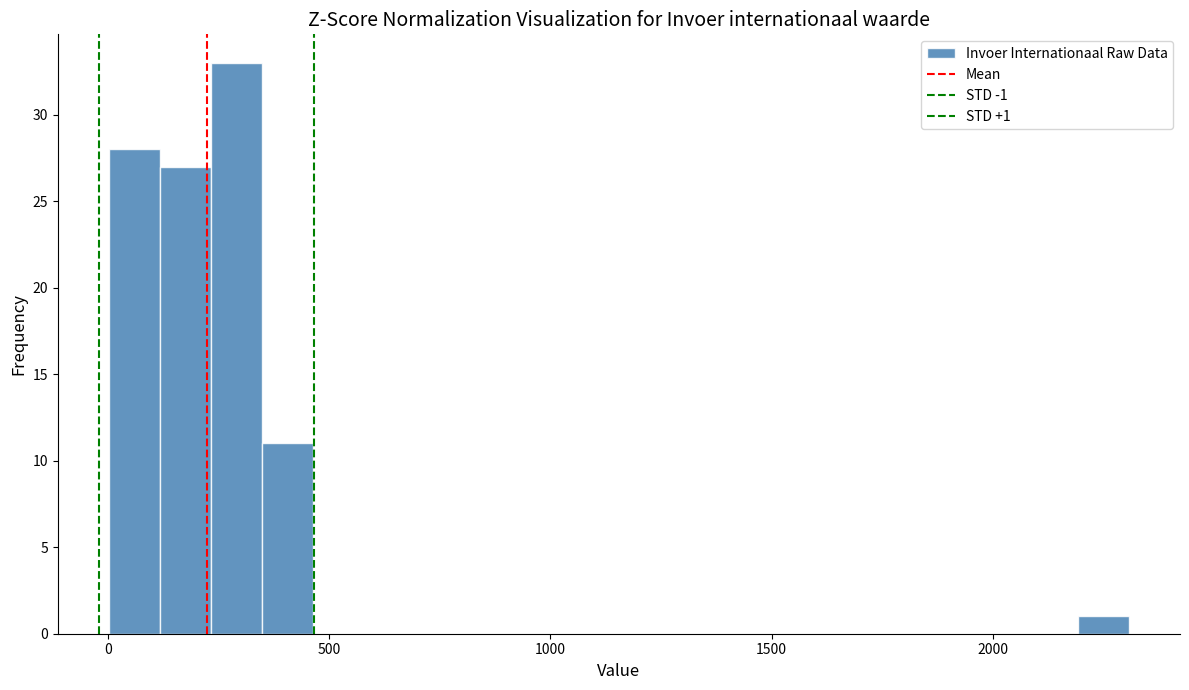

Read against the x-axis, roughly where is the centre of the tallest bar?

300